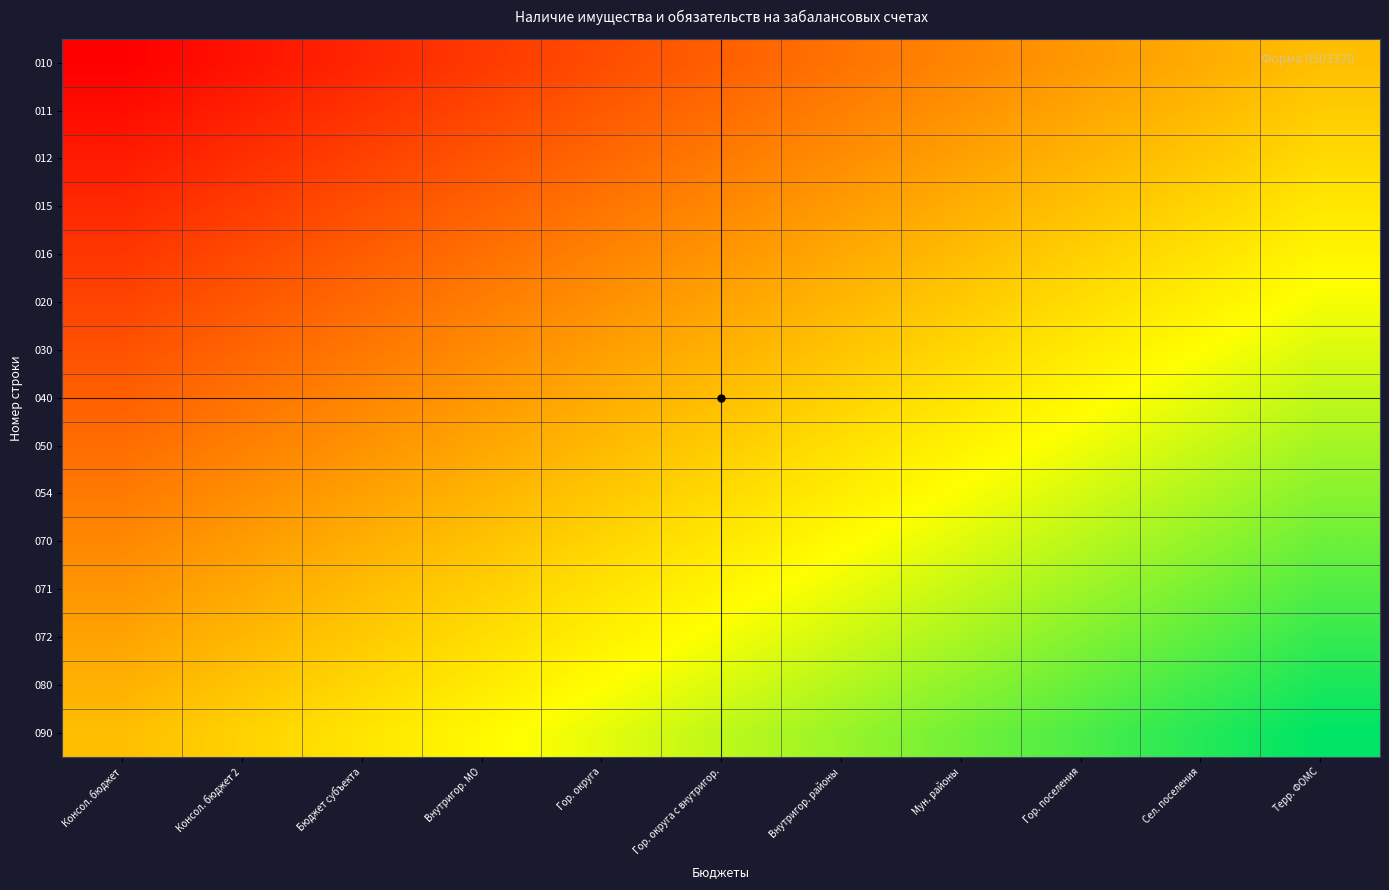

Reading left to right, what are all the values shown in this chart?

010: Консол. бюджет=0.0	Консол. бюджет 2=0.1	Бюджет субъекта=0.1	Внутригор. МО=0.1	Гор. округа=0.2	Гор. округа с внутригор.=0.2	Внутригор. районы=0.3	Мун. районы=0.3	Гор. поселения=0.4	Сел. поселения=0.5	Терр. ФОМС=0.5
011: Консол. бюджет=0.0	Консол. бюджет 2=0.1	Бюджет субъекта=0.1	Внутригор. МО=0.2	Гор. округа=0.2	Гор. округа с внутригор.=0.3	Внутригор. районы=0.3	Мун. районы=0.4	Гор. поселения=0.4	Сел. поселения=0.5	Терр. ФОМС=0.5
012: Консол. бюджет=0.1	Консол. бюджет 2=0.1	Бюджет субъекта=0.2	Внутригор. МО=0.2	Гор. округа=0.3	Гор. округа с внутригор.=0.3	Внутригор. районы=0.4	Мун. районы=0.4	Гор. поселения=0.5	Сел. поселения=0.5	Терр. ФОМС=0.6
015: Консол. бюджет=0.1	Консол. бюджет 2=0.2	Бюджет субъекта=0.2	Внутригор. МО=0.3	Гор. округа=0.3	Гор. округа с внутригор.=0.4	Внутригор. районы=0.4	Мун. районы=0.5	Гор. поселения=0.5	Сел. поселения=0.6	Терр. ФОМС=0.6
016: Консол. бюджет=0.1	Консол. бюджет 2=0.2	Бюджет субъекта=0.2	Внутригор. МО=0.3	Гор. округа=0.3	Гор. округа с внутригор.=0.4	Внутригор. районы=0.4	Мун. районы=0.5	Гор. поселения=0.5	Сел. поселения=0.6	Терр. ФОМС=0.6
020: Консол. бюджет=0.2	Консол. бюджет 2=0.2	Бюджет субъекта=0.3	Внутригор. МО=0.3	Гор. округа=0.4	Гор. округа с внутригор.=0.4	Внутригор. районы=0.5	Мун. районы=0.5	Гор. поселения=0.6	Сел. поселения=0.6	Терр. ФОМС=0.7
030: Консол. бюджет=0.2	Консол. бюджет 2=0.3	Бюджет субъекта=0.3	Внутригор. МО=0.4	Гор. округа=0.4	Гор. округа с внутригор.=0.5	Внутригор. районы=0.5	Мун. районы=0.6	Гор. поселения=0.6	Сел. поселения=0.7	Терр. ФОМС=0.7
040: Консол. бюджет=0.2	Консол. бюджет 2=0.3	Бюджет субъекта=0.3	Внутригор. МО=0.4	Гор. округа=0.5	Гор. округа с внутригор.=0.5	Внутригор. районы=0.6	Мун. районы=0.6	Гор. поселения=0.7	Сел. поселения=0.7	Терр. ФОМС=0.8
050: Консол. бюджет=0.3	Консол. бюджет 2=0.3	Бюджет субъекта=0.4	Внутригор. МО=0.4	Гор. округа=0.5	Гор. округа с внутригор.=0.5	Внутригор. районы=0.6	Мун. районы=0.6	Гор. поселения=0.7	Сел. поселения=0.7	Терр. ФОМС=0.8
054: Консол. бюджет=0.3	Консол. бюджет 2=0.4	Бюджет субъекта=0.4	Внутригор. МО=0.5	Гор. округа=0.5	Гор. округа с внутригор.=0.6	Внутригор. районы=0.6	Мун. районы=0.7	Гор. поселения=0.7	Сел. поселения=0.8	Терр. ФОМС=0.8
070: Консол. бюджет=0.4	Консол. бюджет 2=0.4	Бюджет субъекта=0.5	Внутригор. МО=0.5	Гор. округа=0.6	Гор. округа с внутригор.=0.6	Внутригор. районы=0.7	Мун. районы=0.7	Гор. поселения=0.8	Сел. поселения=0.8	Терр. ФОМС=0.9
071: Консол. бюджет=0.4	Консол. бюджет 2=0.4	Бюджет субъекта=0.5	Внутригор. МО=0.5	Гор. округа=0.6	Гор. округа с внутригор.=0.6	Внутригор. районы=0.7	Мун. районы=0.7	Гор. поселения=0.8	Сел. поселения=0.8	Терр. ФОМС=0.9
072: Консол. бюджет=0.4	Консол. бюджет 2=0.5	Бюджет субъекта=0.5	Внутригор. МО=0.6	Гор. округа=0.6	Гор. округа с внутригор.=0.7	Внутригор. районы=0.7	Мун. районы=0.8	Гор. поселения=0.8	Сел. поселения=0.9	Терр. ФОМС=0.9
080: Консол. бюджет=0.5	Консол. бюджет 2=0.5	Бюджет субъекта=0.6	Внутригор. МО=0.6	Гор. округа=0.7	Гор. округа с внутригор.=0.7	Внутригор. районы=0.8	Мун. районы=0.8	Гор. поселения=0.9	Сел. поселения=0.9	Терр. ФОМС=1.0
090: Консол. бюджет=0.5	Консол. бюджет 2=0.6	Бюджет субъекта=0.6	Внутригор. МО=0.7	Гор. округа=0.7	Гор. округа с внутригор.=0.8	Внутригор. районы=0.8	Мун. районы=0.8	Гор. поселения=0.9	Сел. поселения=0.9	Терр. ФОМС=1.0